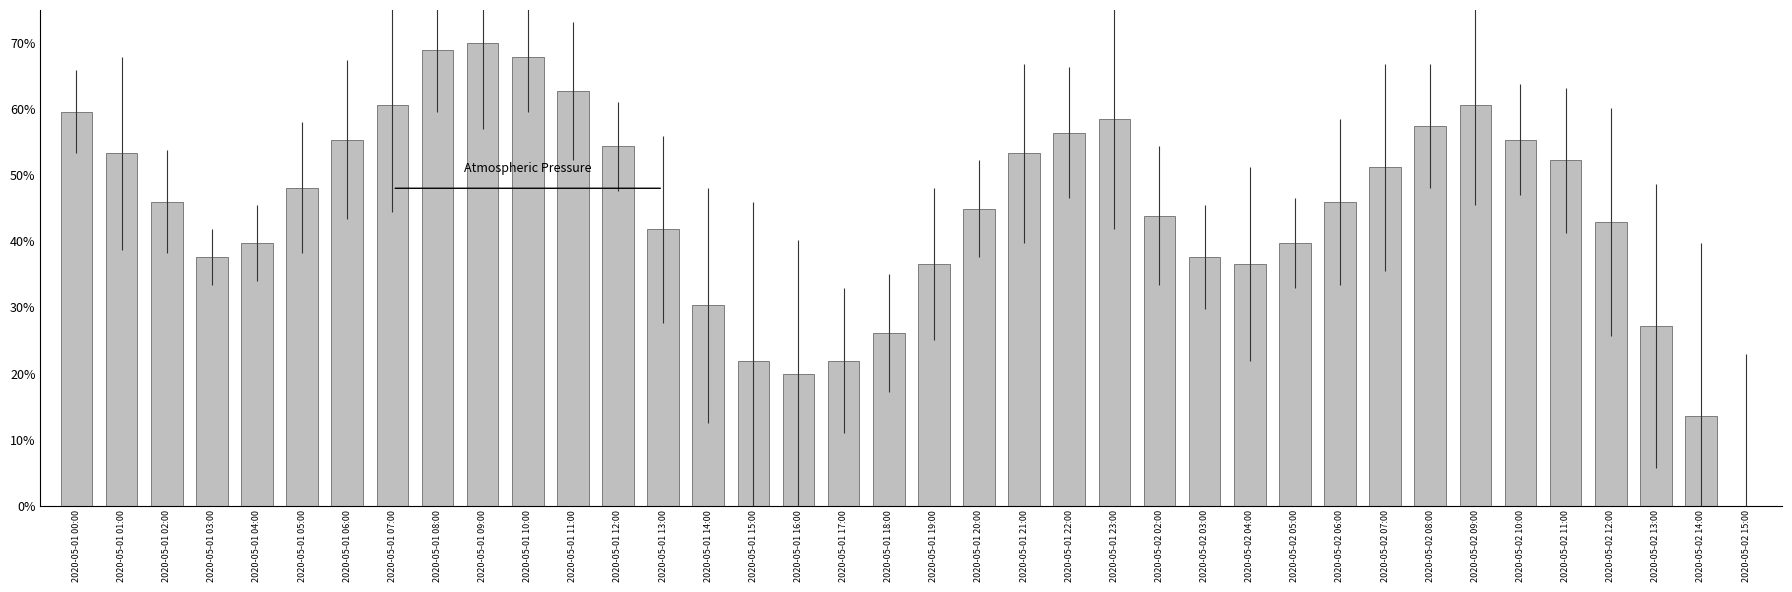

The chart shows a value of 85.3 at 2020-05-01 01:00. True or false?

False